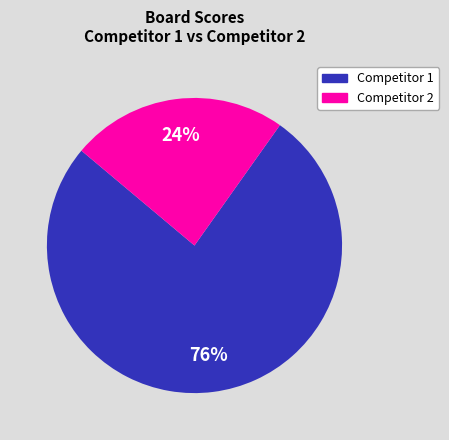

Is there a majority slice in this chart?

Yes